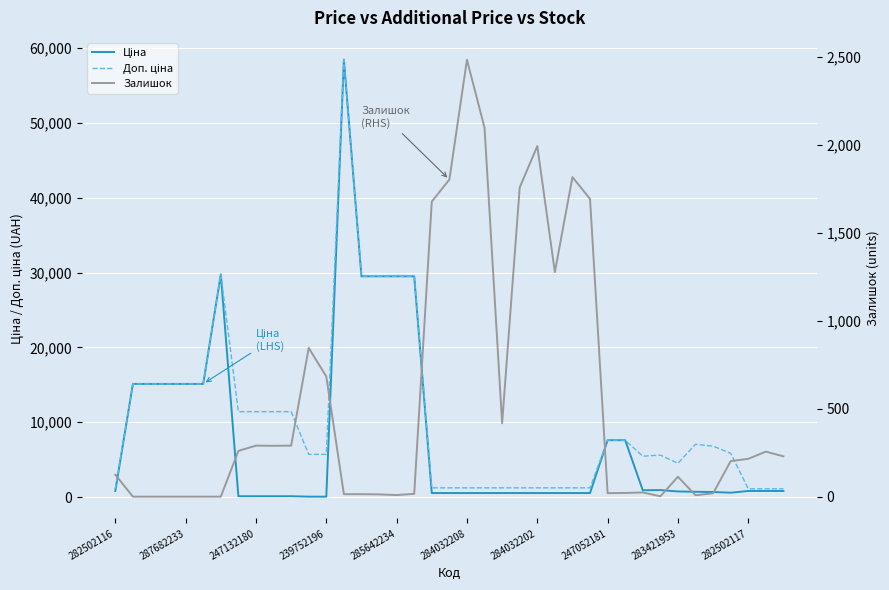

Rank the series by their average value, from lowest to highest.

Залишок, Ціна, Доп. ціна